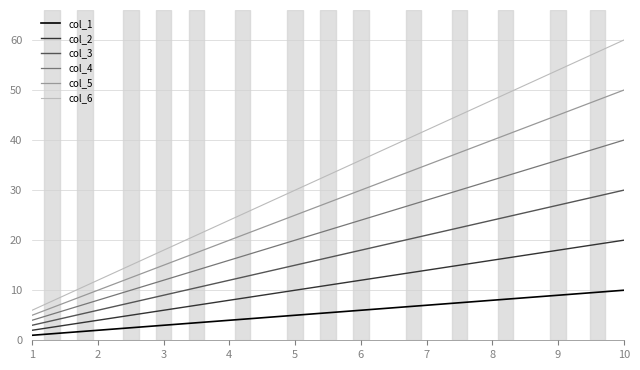

The value of col_5 at 10 is 24. True or false?

False